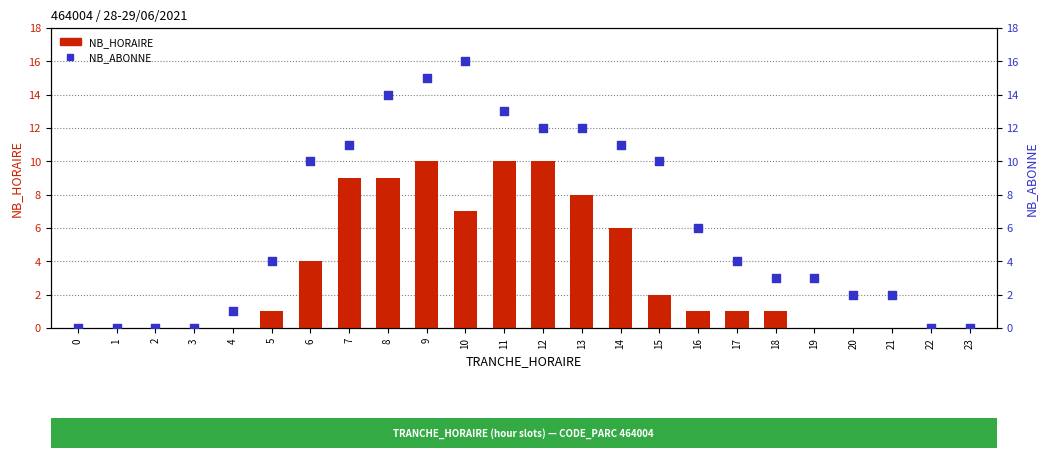

Which series has the widest spread of Y values?

NB_ABONNE